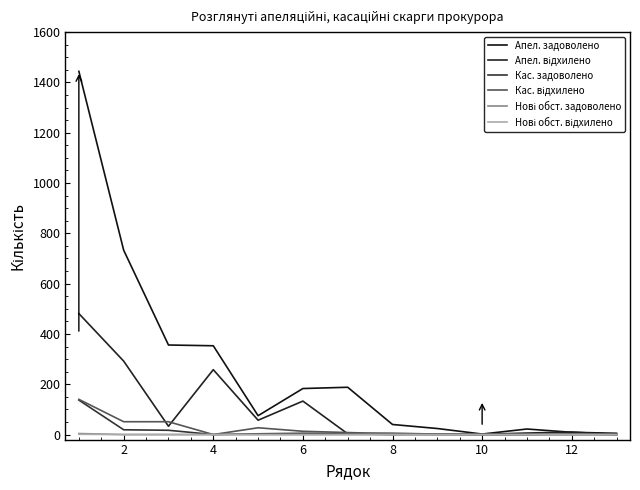

Which series has the largest range (max minus min)?

Апел. задоволено